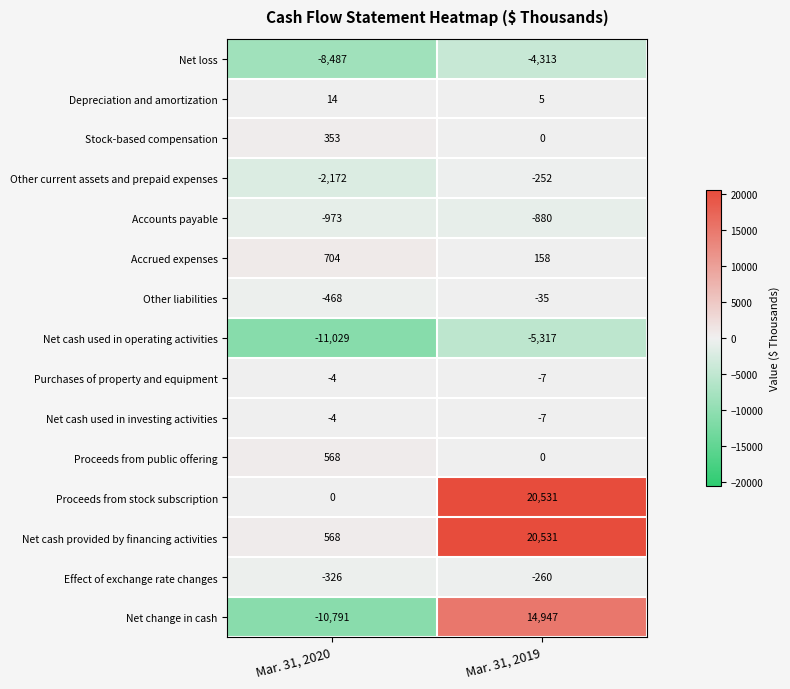

Which series has the widest spread of values?

Net change in cash